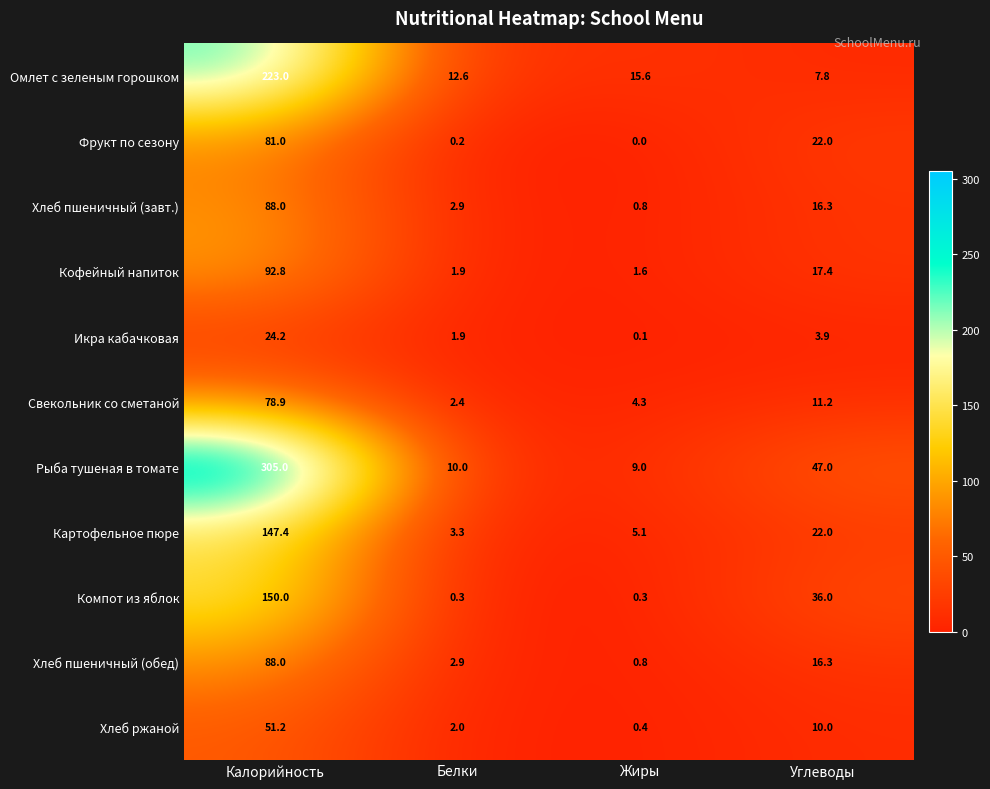

What is the highest value of the Фрукт по сезону series?

81.0